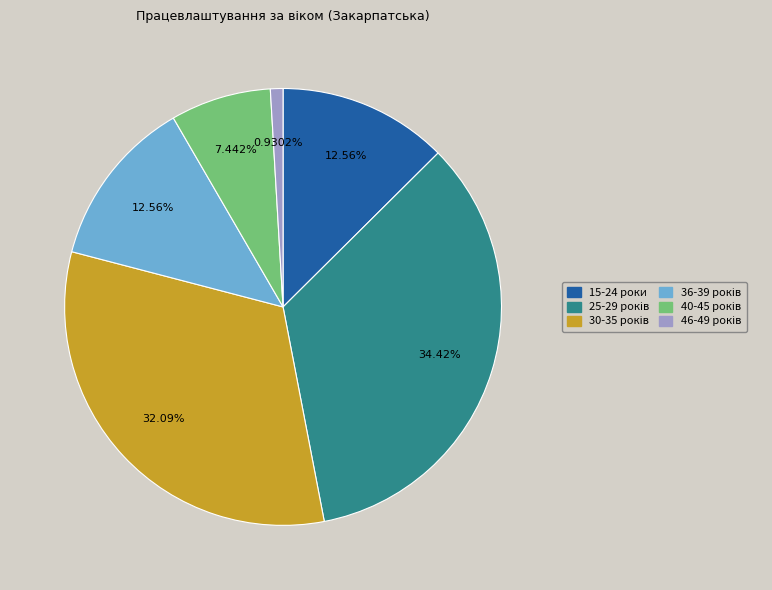

Does 15-24 роки account for over 50% of the chart?

No